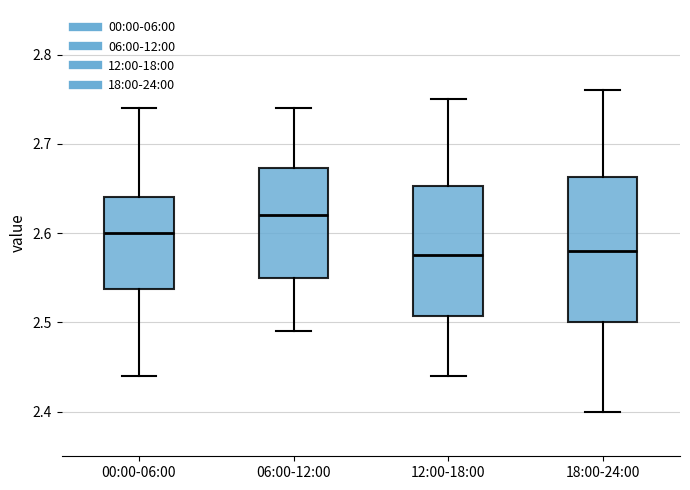

Reading left to right, read every box against the y-axis: the position of its median line, the range the box covers, and the ends of its whiskers. The values are not printed on the chart, so give them approximately, as read against the axis.

00:00-06:00: median 2.60, box 2.54 to 2.64, whiskers 2.44 to 2.74
06:00-12:00: median 2.62, box 2.55 to 2.67, whiskers 2.49 to 2.74
12:00-18:00: median 2.58, box 2.51 to 2.65, whiskers 2.44 to 2.75
18:00-24:00: median 2.58, box 2.50 to 2.66, whiskers 2.40 to 2.76